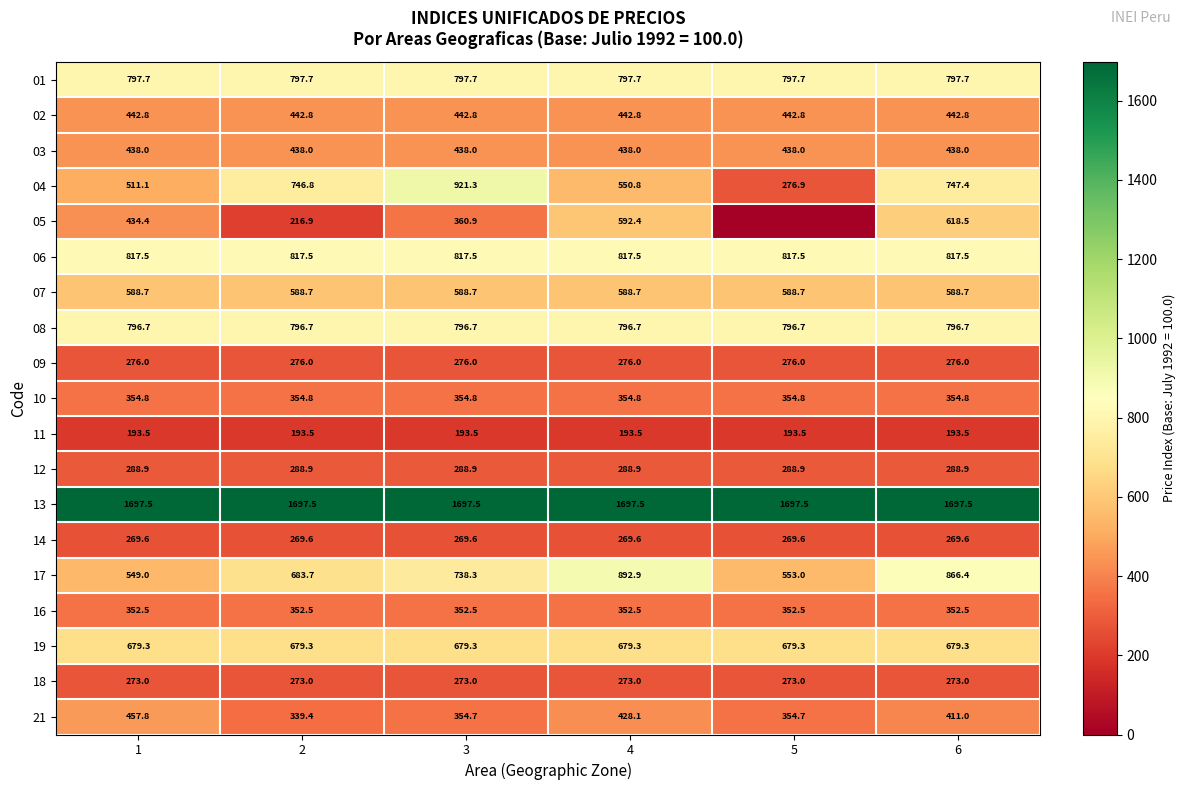

At 4, list the series in order from smallest to largest.

11, 14, 18, 09, 12, 16, 10, 21, 03, 02, 04, 07, 05, 19, 08, 01, 06, 17, 13